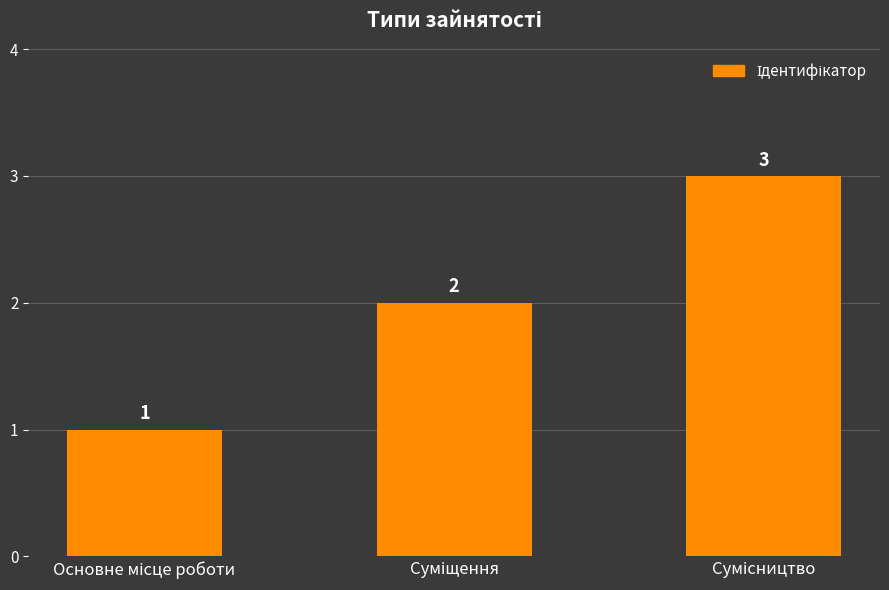

How many bars are there in total?

3